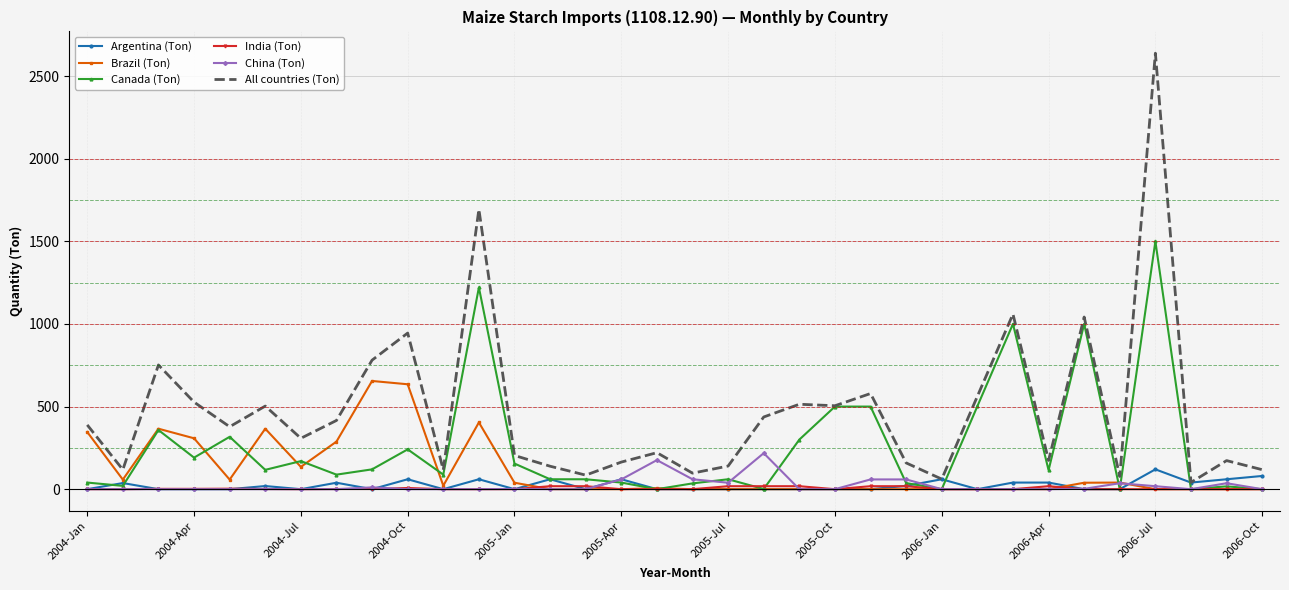

Which series has the widest spread of values?

All countries (Ton)